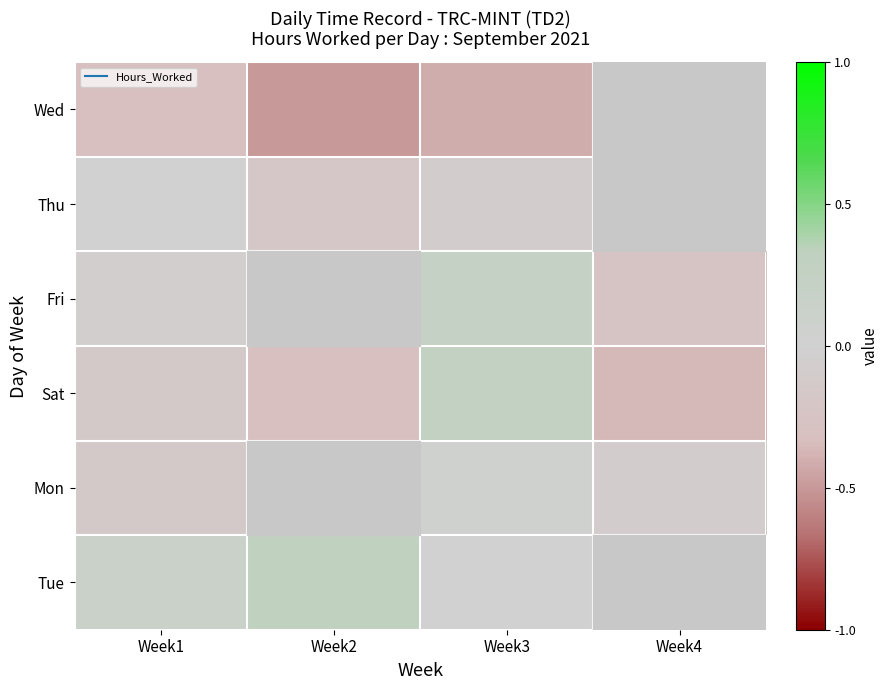

How many values in the Fri series exceed 0?

1